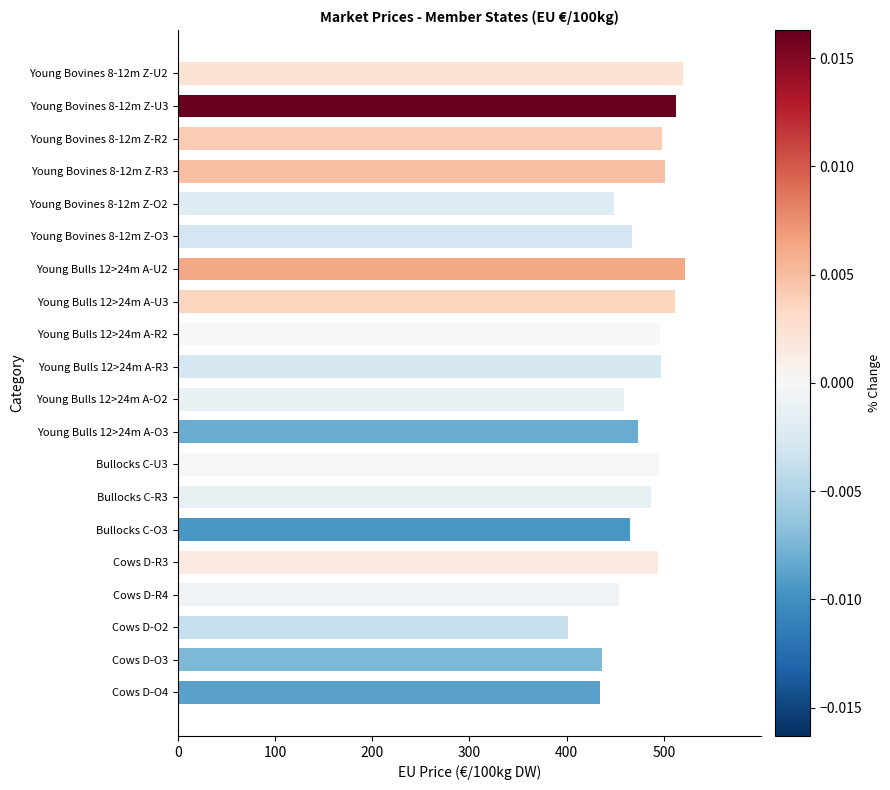

What is the difference between the maximum and second lowest values?

87.0